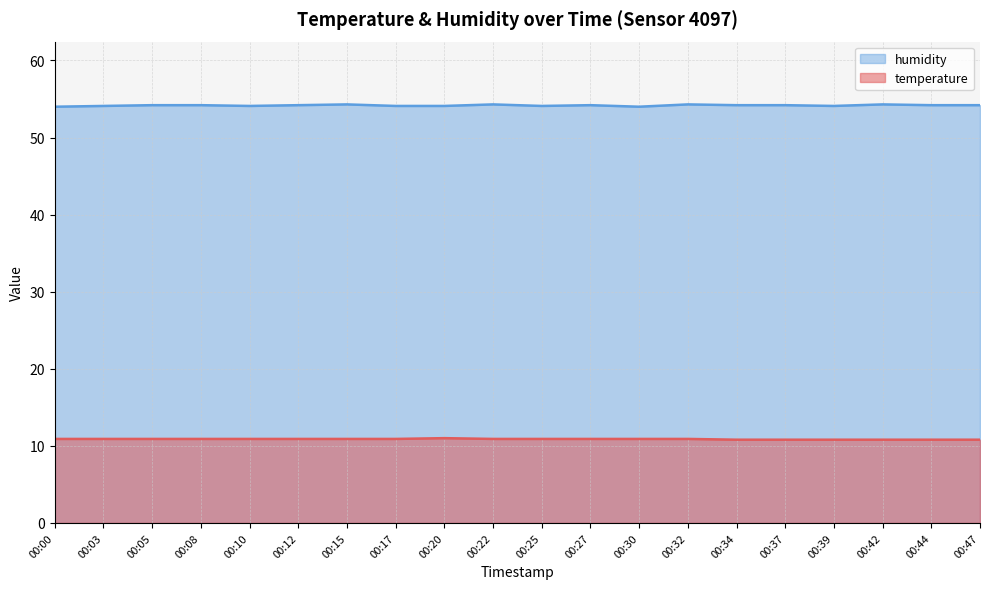

At which category does temperature reach its first local peak?

00:20